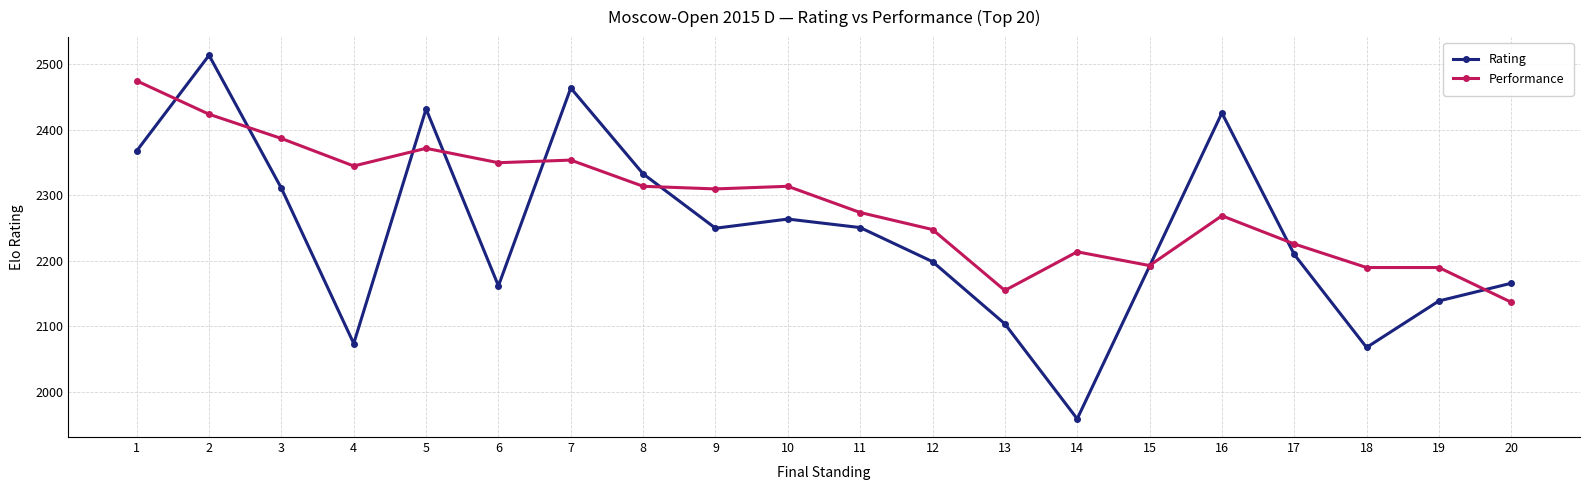

What is the difference between the highest and lowest values at 10?

50